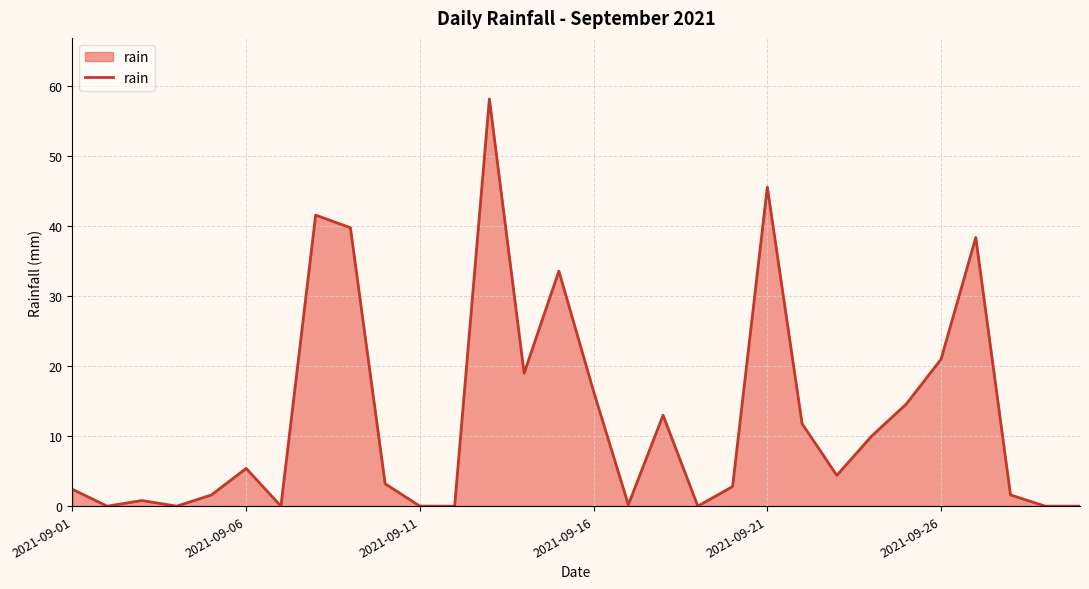

What is the maximum value shown in the chart?

58.2